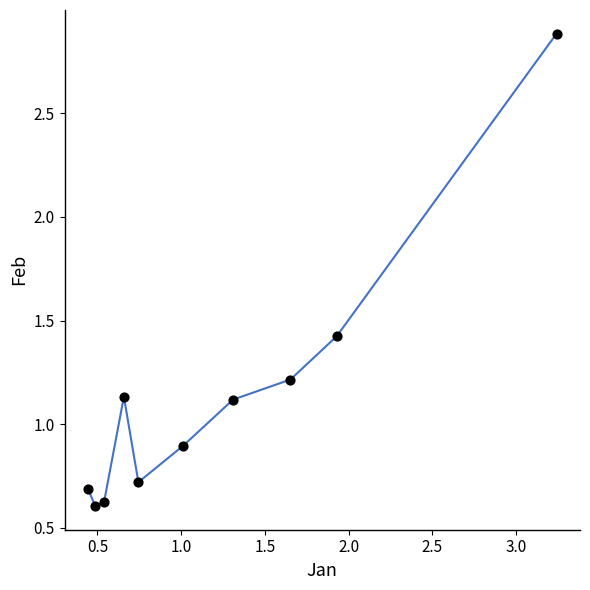

What is the range of Y values (max minus min)?

2.3